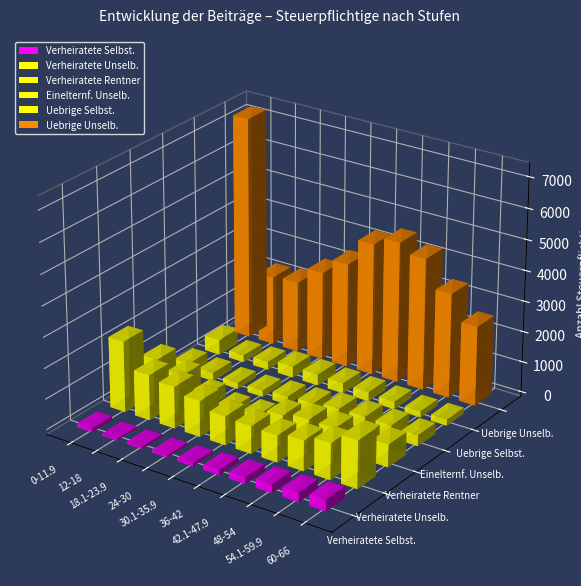

Is the value of Verheiratete Selbst. at 54.1-59.9 greater than the value of Einelternf. Unselb. at 12-18?

Yes